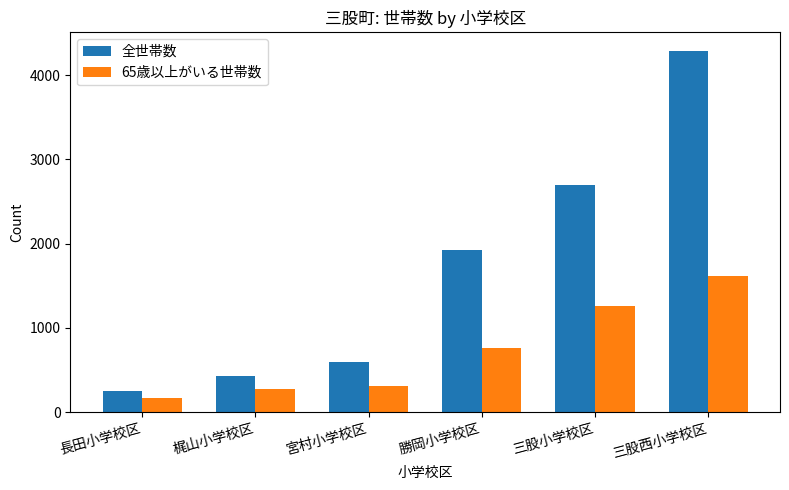

What is the sum of all 65歳以上がいる世帯数 values?

4396